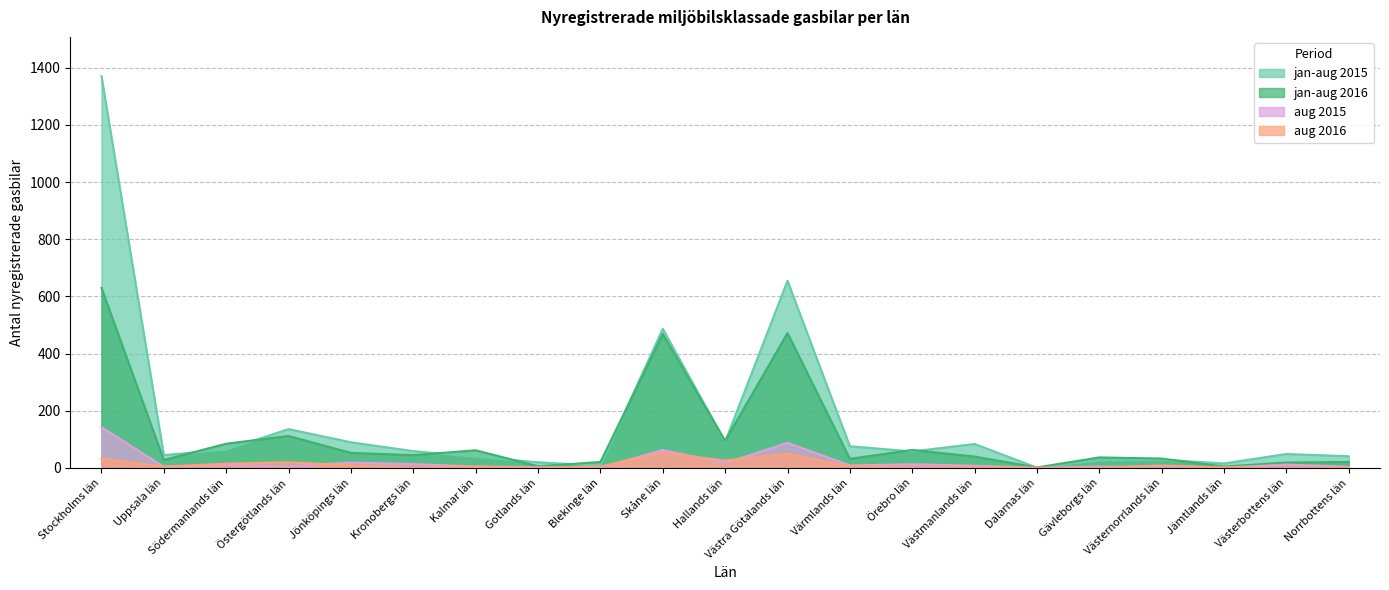

What is the label of the 11th point from the right?

Hallands län